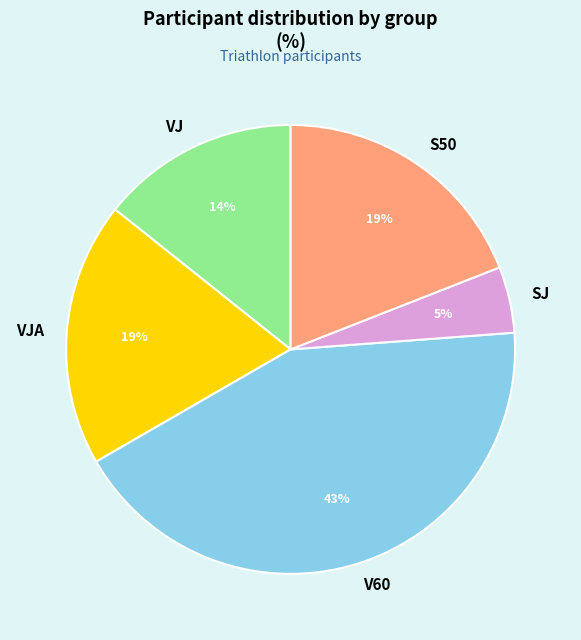

Combined, do S50 and VJ account for over 50%?

No